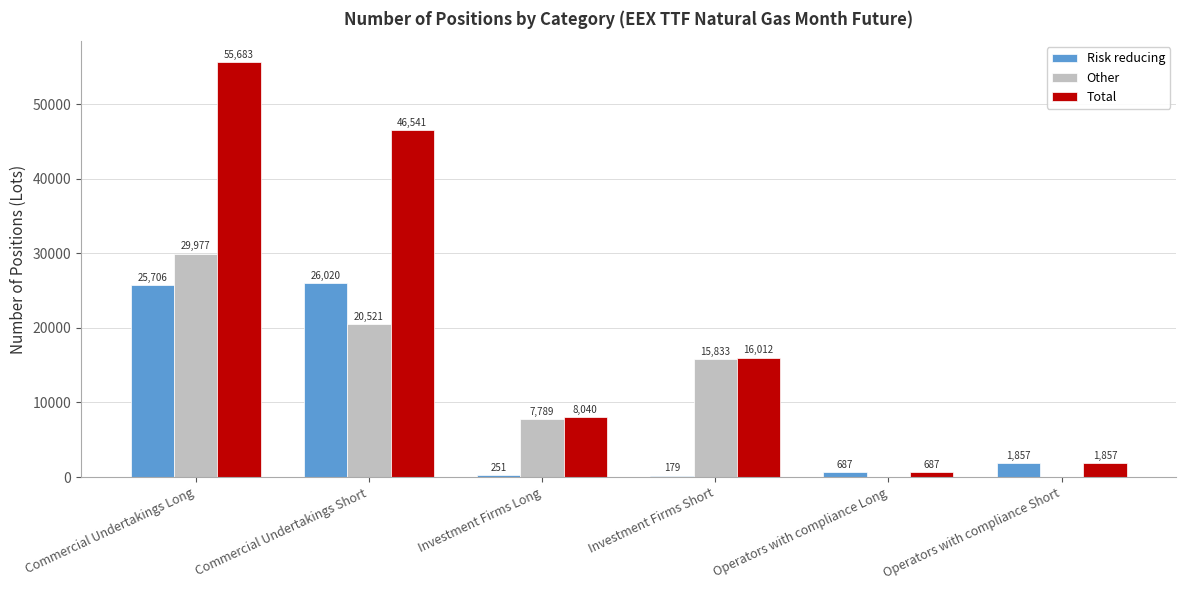

Are the bars horizontal?

No